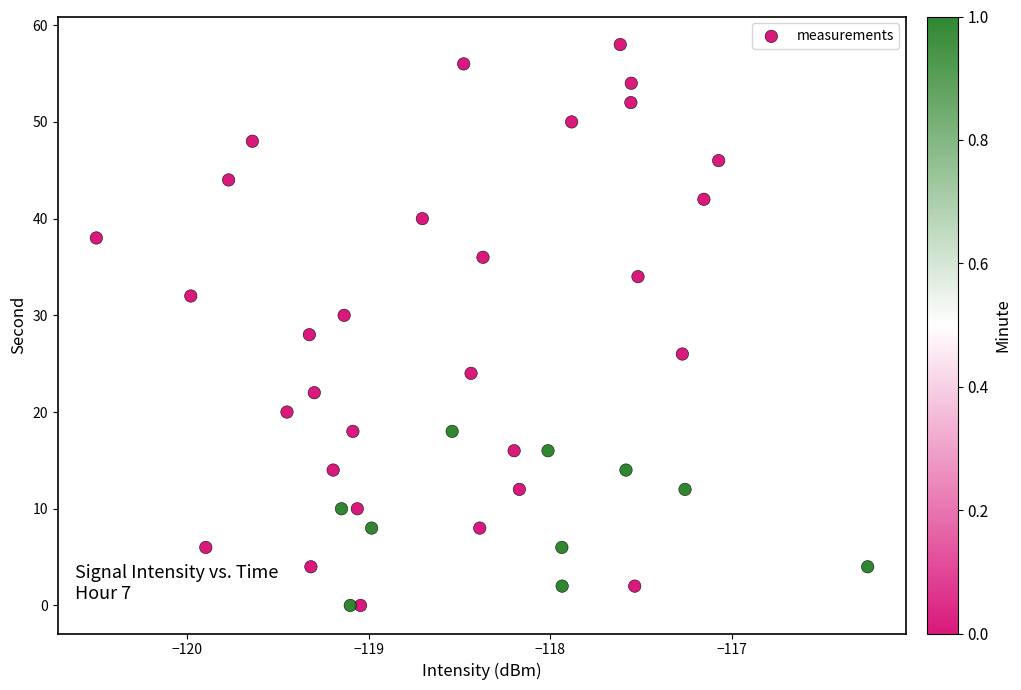

What is the range of Y values (max minus min)?

58